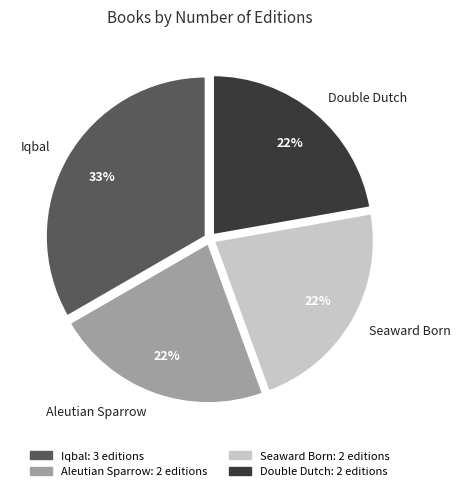

Combined, do Double Dutch and Aleutian Sparrow account for over 50%?

No